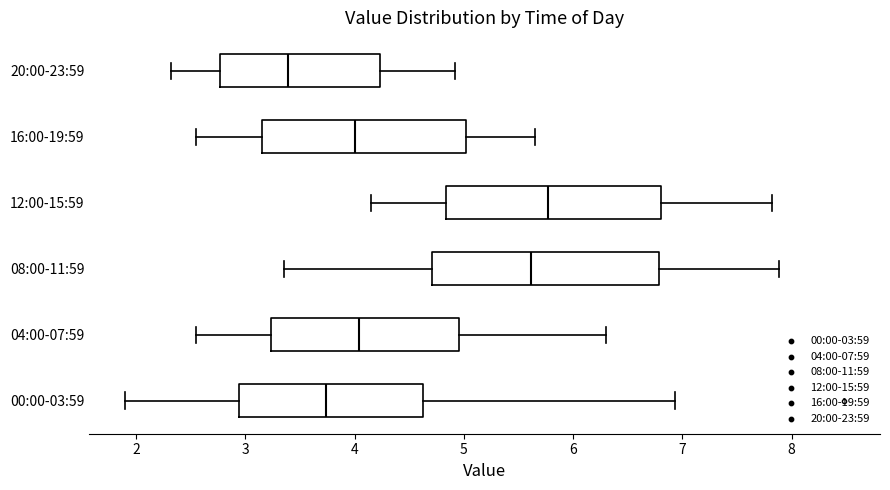

Reading bottom to top, transcribe this box plot: for each box, give where its median line is, the range the box spans, and where its two whiskers end, as read against the x-axis. The values are not printed on the chart, so give them approximately, as read against the axis.

00:00-03:59: median 3.7, box 2.9 to 4.6, whiskers 1.9 to 6.9
04:00-07:59: median 4.0, box 3.2 to 5.0, whiskers 2.6 to 6.3
08:00-11:59: median 5.6, box 4.7 to 6.8, whiskers 3.4 to 7.9
12:00-15:59: median 5.8, box 4.8 to 6.8, whiskers 4.2 to 7.8
16:00-19:59: median 4.0, box 3.2 to 5.0, whiskers 2.6 to 5.7
20:00-23:59: median 3.4, box 2.8 to 4.2, whiskers 2.3 to 4.9